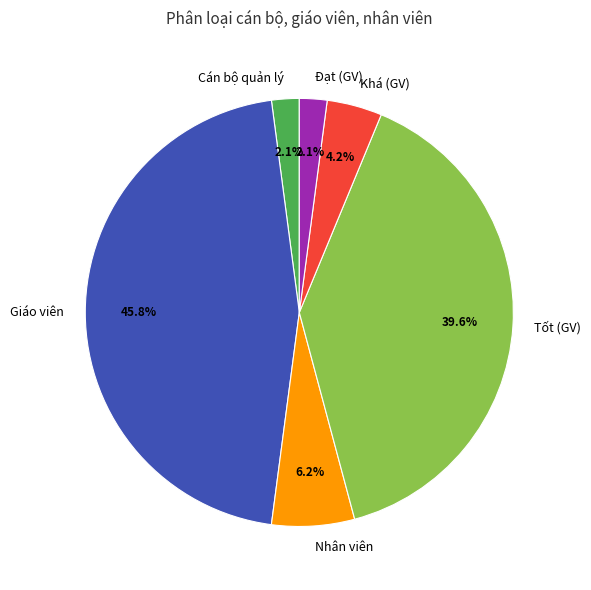

Which has a higher value, Giáo viên or Tốt?

Giáo viên